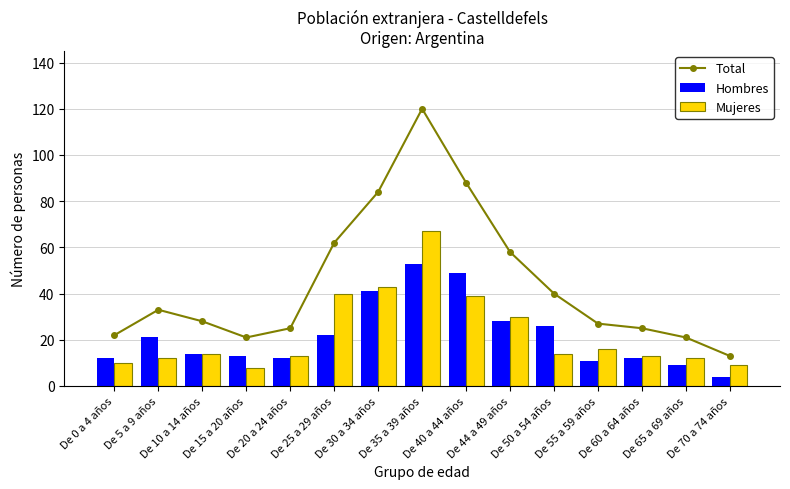

List the series in order of their peak value, highest first.

Total, Mujeres, Hombres